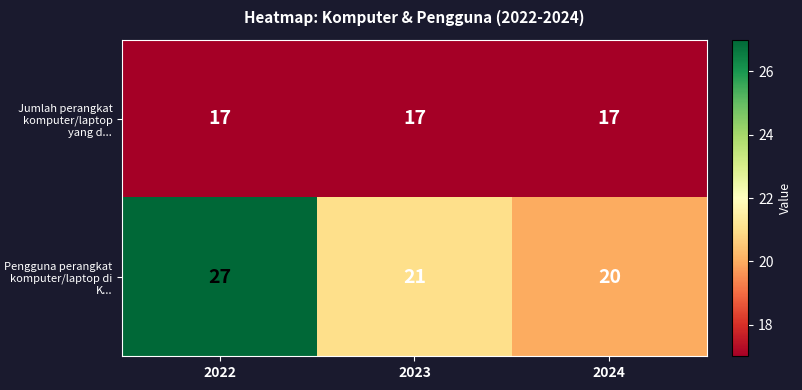

What is the total value across all series at 2024?

37